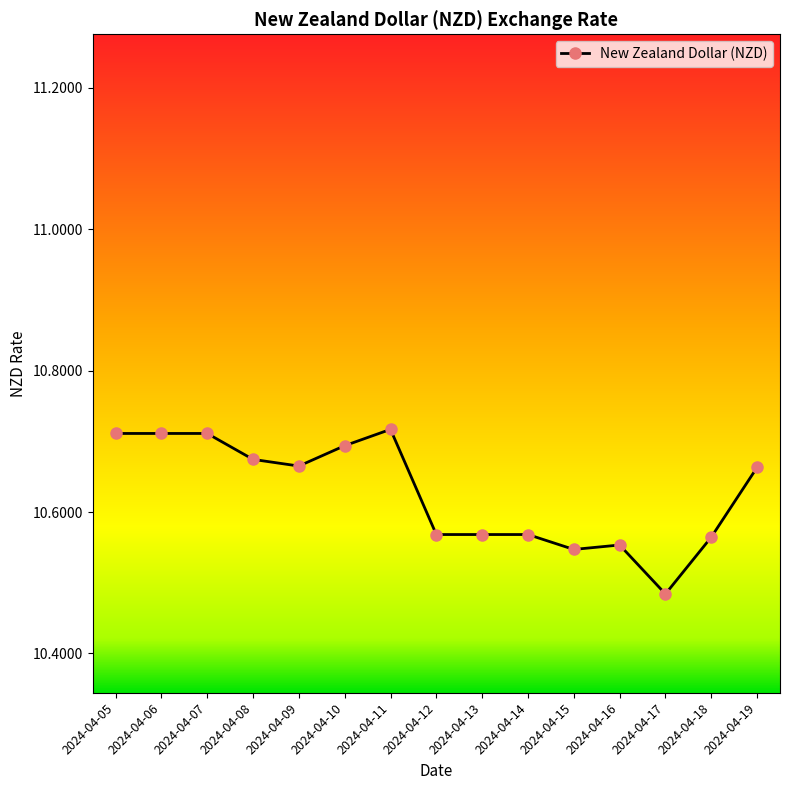

Is this an area chart (filled region under the line)?

No